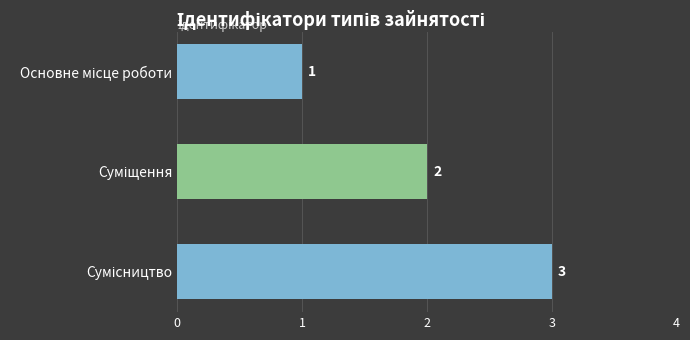

What is the sum of all values?

6